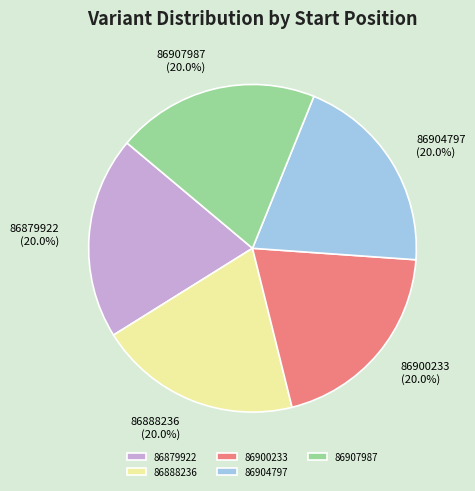

Approximately how many times larger is the value at 86907987 compared to 86904797?

1.0